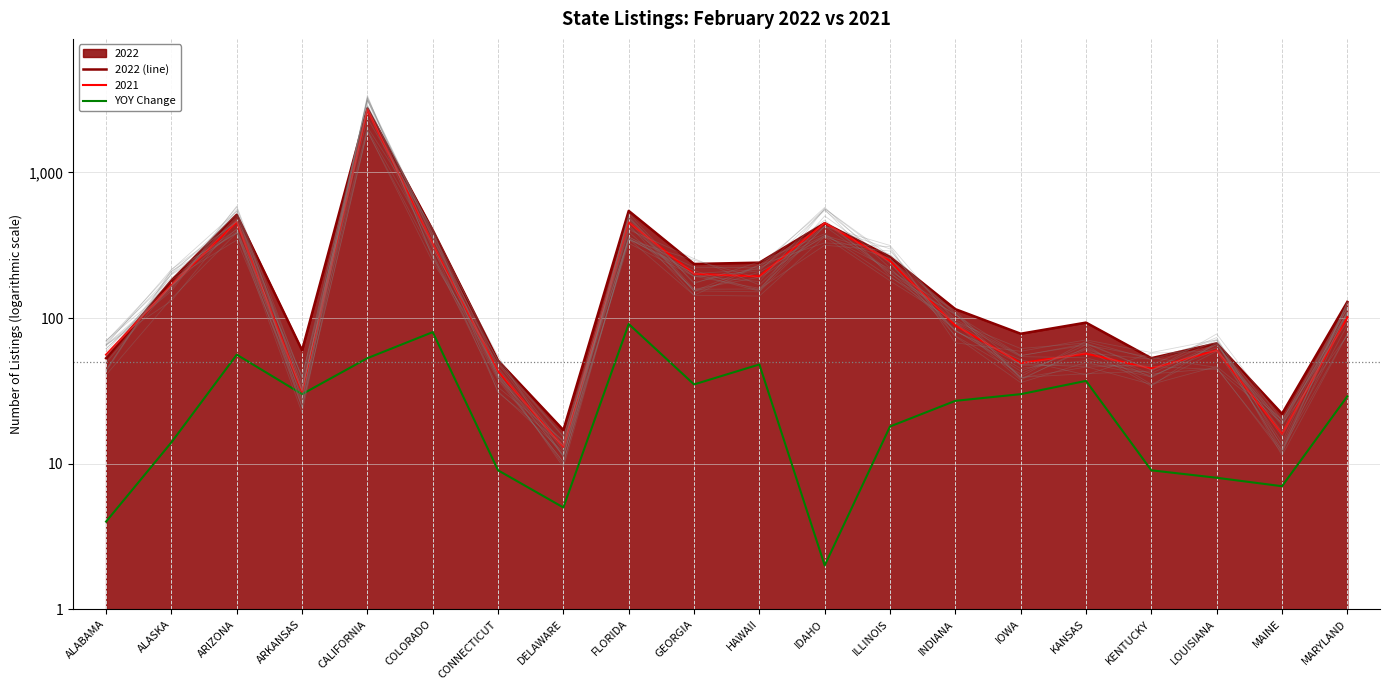

At which category does 2022 (line) reach its first local valley?

ARKANSAS